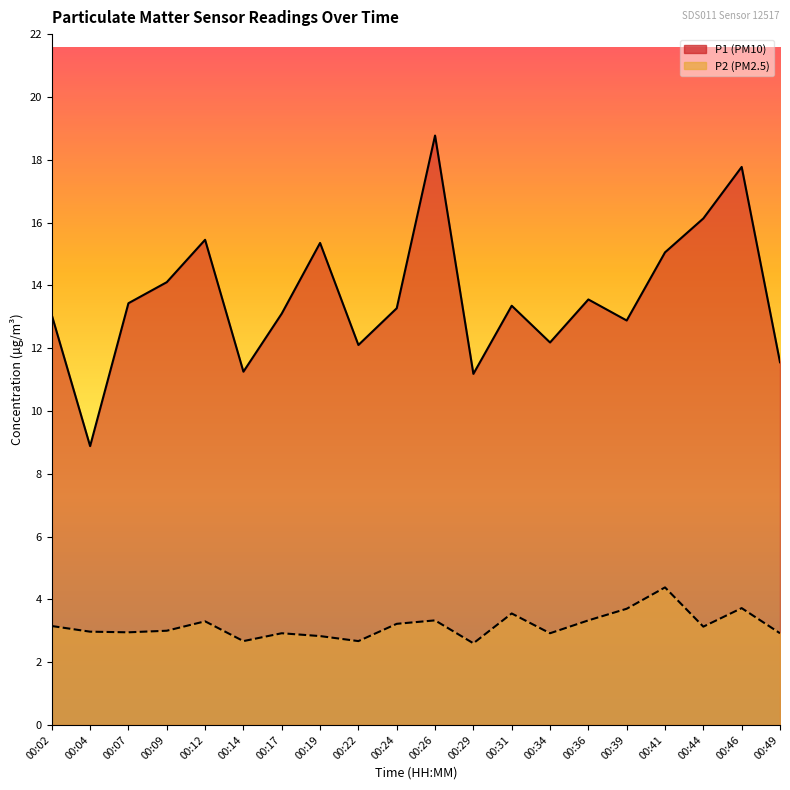

True or false: P1 has more than 0 points higher than both neighbors.

True